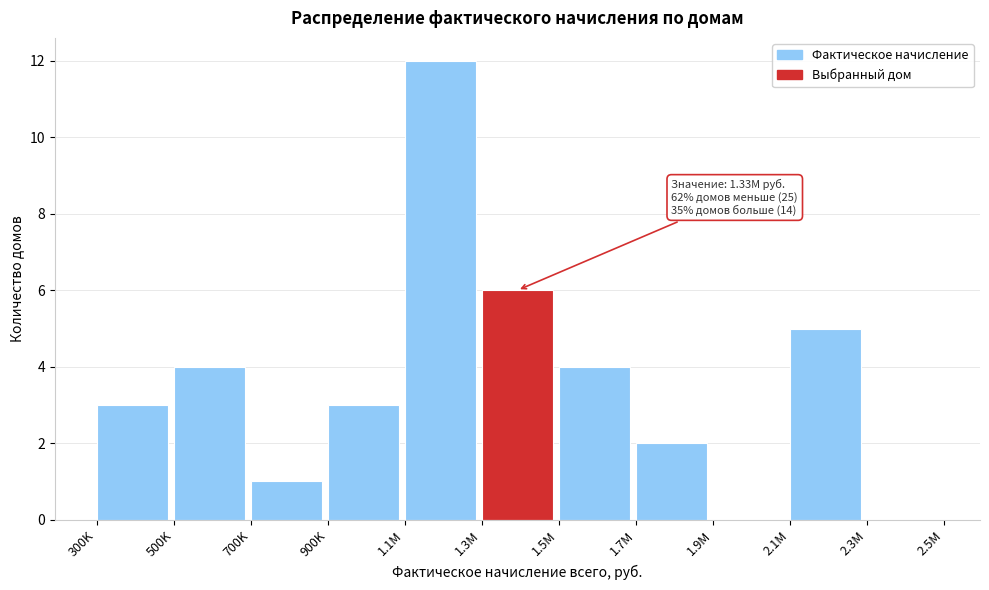

Reading left to right, list all the values displayed in this chart.

300K=3	500K=4	700K=1	900K=3	1.1M=12	1.3M=6	1.5M=4	1.7M=2	1.9M=0	2.1M=5	2.3M=0